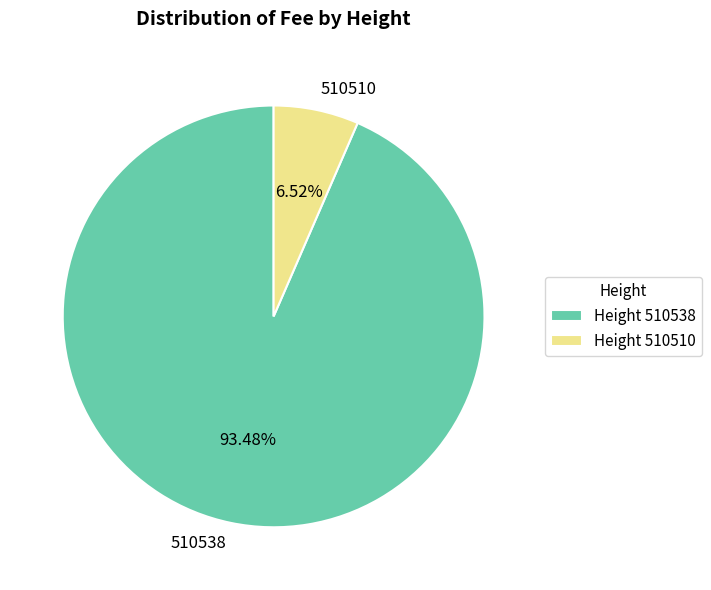

Does any single category account for the majority?

Yes